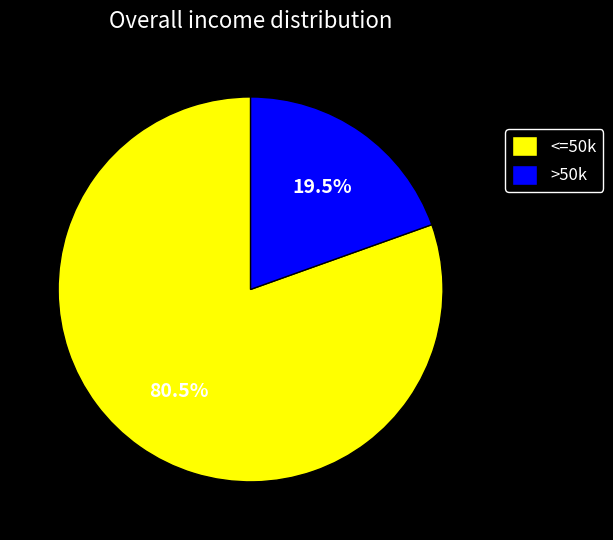

Is there any slice that represents more than half of the pie?

Yes